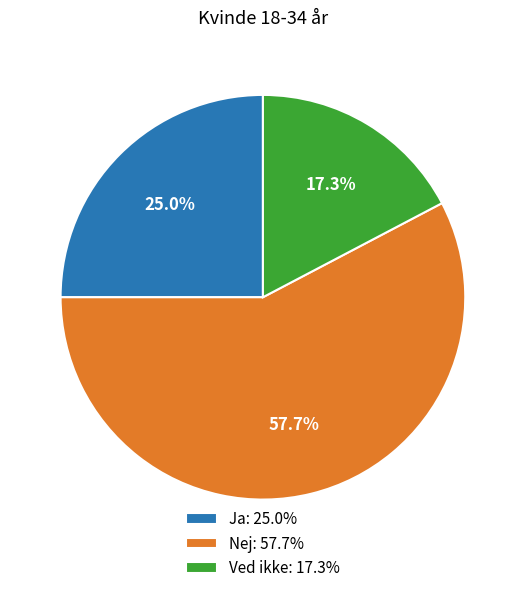

What is the smallest slice in the pie chart?

Ved ikke